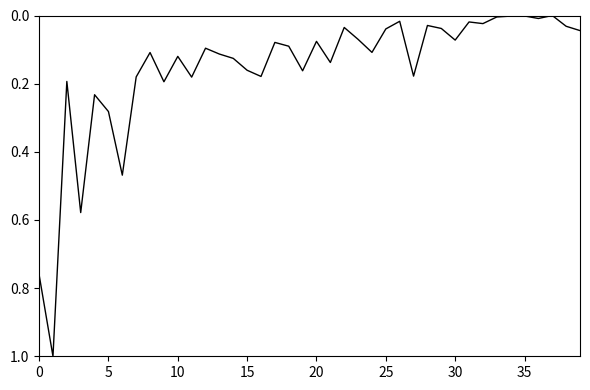

What is the difference between the maximum and minimum values?

1.0